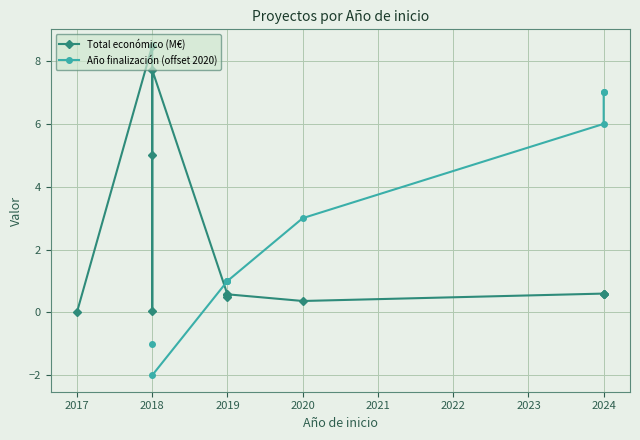

Is the value of Año finalización (offset 2020) at 2019 greater than the value of Total económico (M€) at 2018?

No